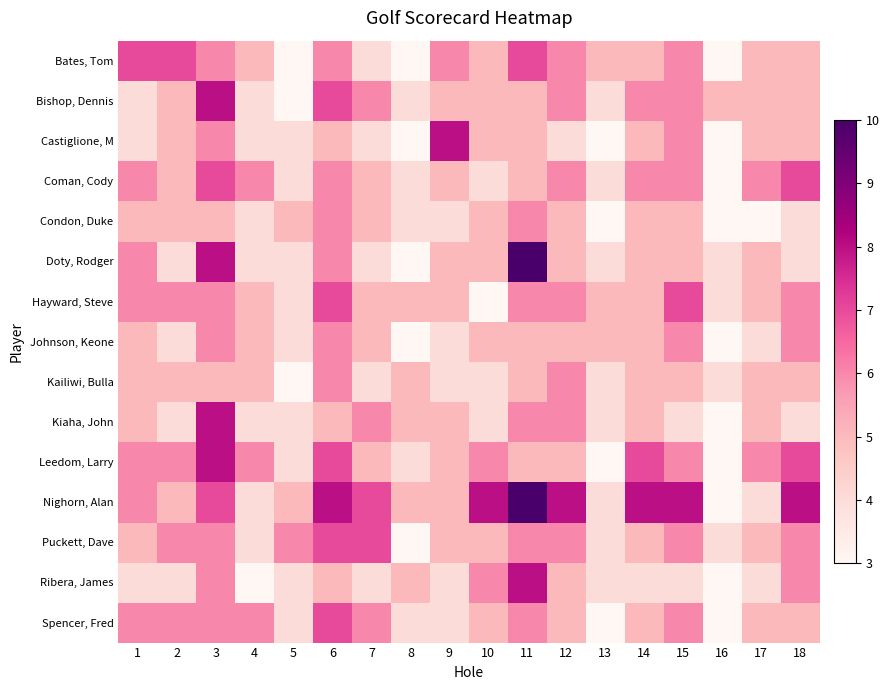

Reading left to right, what are all the values shown in this chart?

Bates, Tom: 1=7	2=7	3=6	4=5	5=3	6=6	7=4	8=3	9=6	10=5	11=7	12=6	13=5	14=5	15=6	16=3	17=5	18=5
Bishop, Dennis: 1=4	2=5	3=8	4=4	5=3	6=7	7=6	8=4	9=5	10=5	11=5	12=6	13=4	14=6	15=6	16=5	17=5	18=5
Castiglione, M: 1=4	2=5	3=6	4=4	5=4	6=5	7=4	8=3	9=8	10=5	11=5	12=4	13=3	14=5	15=6	16=3	17=5	18=5
Coman, Cody: 1=6	2=5	3=7	4=6	5=4	6=6	7=5	8=4	9=5	10=4	11=5	12=6	13=4	14=6	15=6	16=3	17=6	18=7
Condon, Duke: 1=5	2=5	3=5	4=4	5=5	6=6	7=5	8=4	9=4	10=5	11=6	12=5	13=3	14=5	15=5	16=3	17=3	18=4
Doty, Rodger: 1=6	2=4	3=8	4=4	5=4	6=6	7=4	8=3	9=5	10=5	11=10	12=5	13=4	14=5	15=5	16=4	17=5	18=4
Hayward, Steve: 1=6	2=6	3=6	4=5	5=4	6=7	7=5	8=5	9=5	10=3	11=6	12=6	13=5	14=5	15=7	16=4	17=5	18=6
Johnson, Keone: 1=5	2=4	3=6	4=5	5=4	6=6	7=5	8=3	9=4	10=5	11=5	12=5	13=5	14=5	15=6	16=3	17=4	18=6
Kailiwi, Bulla: 1=5	2=5	3=5	4=5	5=3	6=6	7=4	8=5	9=4	10=4	11=5	12=6	13=4	14=5	15=5	16=4	17=5	18=5
Kiaha, John: 1=5	2=4	3=8	4=4	5=4	6=5	7=6	8=5	9=5	10=4	11=6	12=6	13=4	14=5	15=4	16=3	17=5	18=4
Leedom, Larry: 1=6	2=6	3=8	4=6	5=4	6=7	7=5	8=4	9=5	10=6	11=5	12=5	13=3	14=7	15=6	16=3	17=6	18=7
Nighorn, Alan: 1=6	2=5	3=7	4=4	5=5	6=8	7=7	8=5	9=5	10=8	11=10	12=8	13=4	14=8	15=8	16=3	17=4	18=8
Puckett, Dave: 1=5	2=6	3=6	4=4	5=6	6=7	7=7	8=3	9=5	10=5	11=6	12=6	13=4	14=5	15=6	16=4	17=5	18=6
Ribera, James: 1=4	2=4	3=6	4=3	5=4	6=5	7=4	8=5	9=4	10=6	11=8	12=5	13=4	14=4	15=4	16=3	17=4	18=6
Spencer, Fred: 1=6	2=6	3=6	4=6	5=4	6=7	7=6	8=4	9=4	10=5	11=6	12=5	13=3	14=5	15=6	16=3	17=5	18=5